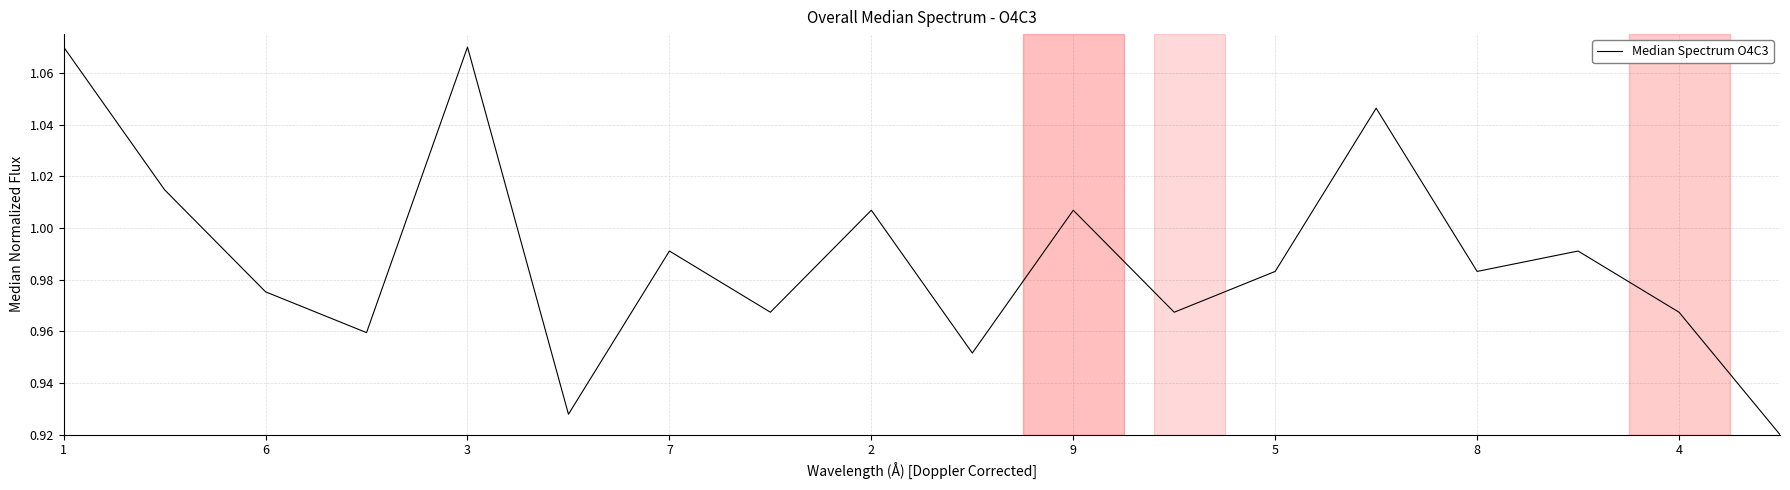

Does the chart have visible grid lines?

Yes